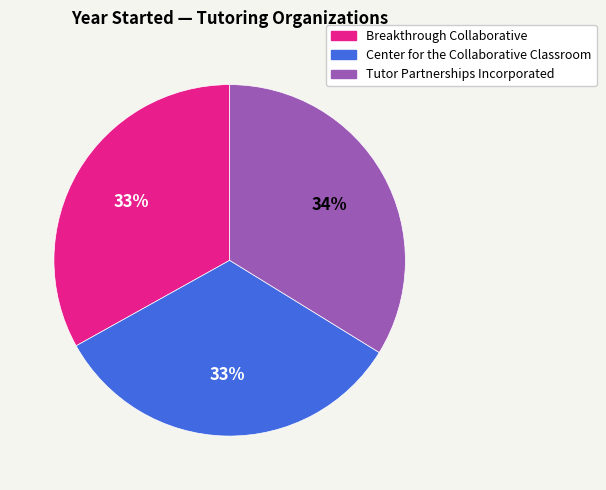

The Tutor Partnerships Incorporated slice represents 26% of the pie. True or false?

False